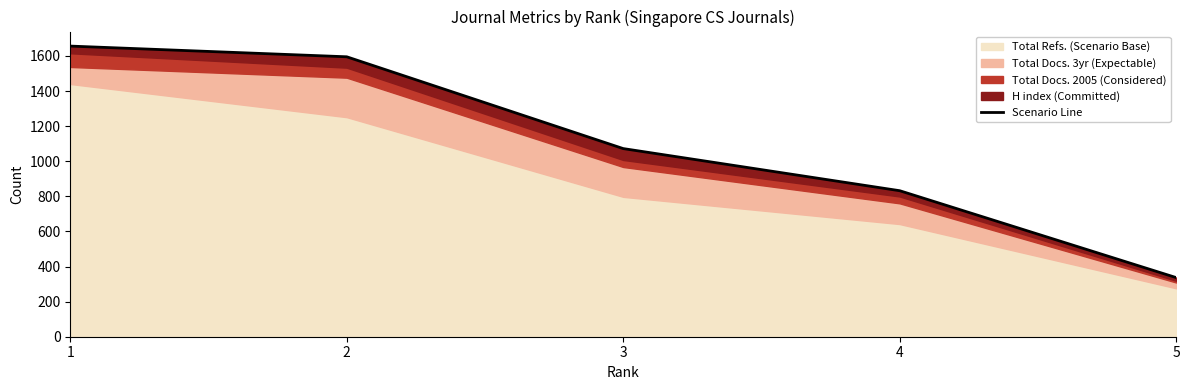

Rank the categories by value from lowest to highest.

5, 4, 3, 2, 1